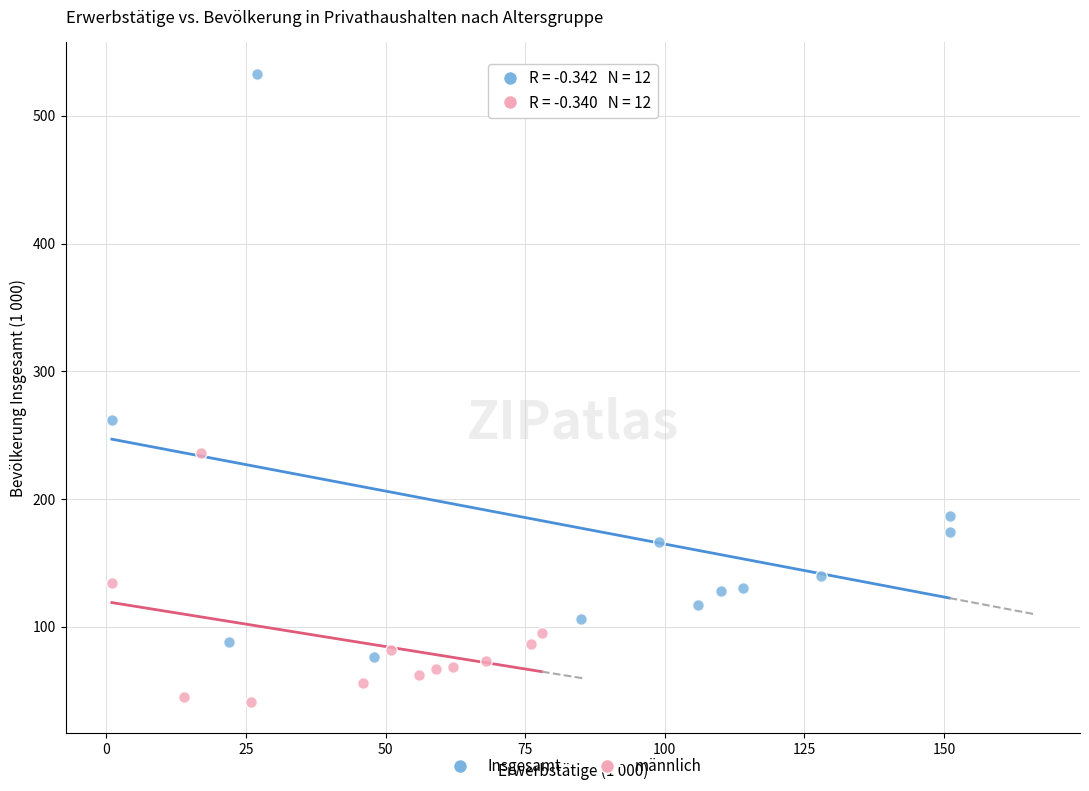

Which series contains the lowest Y value?

männlich